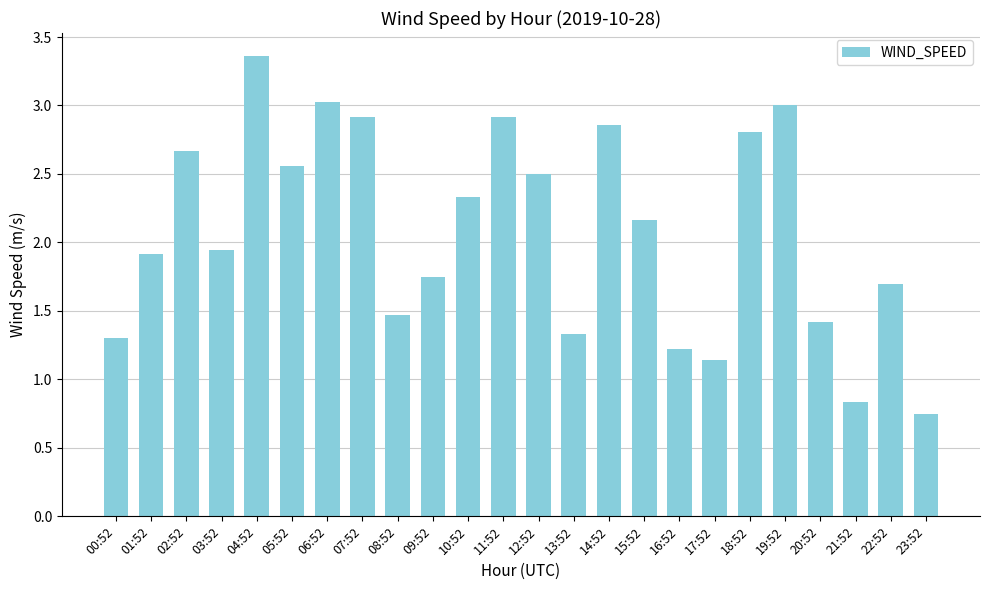

What is the difference between the second highest and minimum values?

2.3